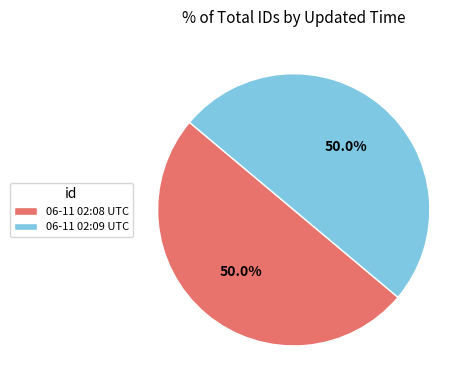

To the nearest percent, what is the average slice percentage?

50%